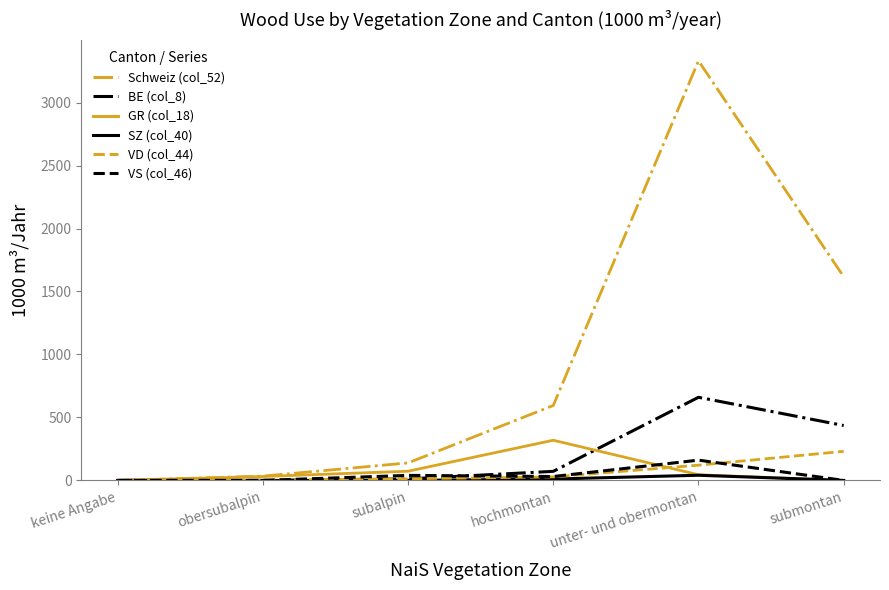

True or false: VD (col_44) has more than 1 interior local peaks.

False